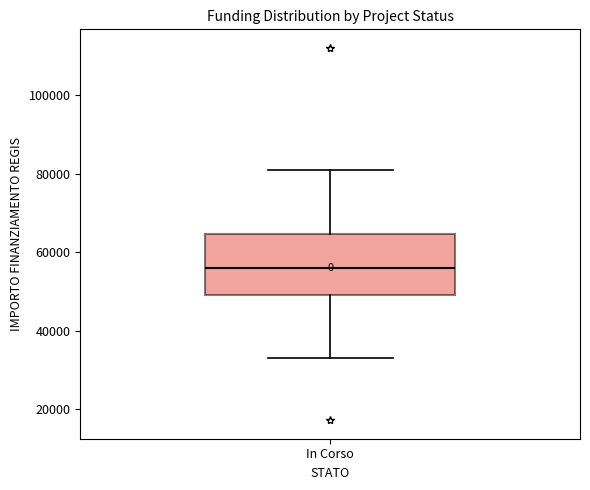

Where does the lower whisker of the box for In Corso end on the y-axis? The values are not printed on the chart, so give them approximately, as read against the axis.

32000